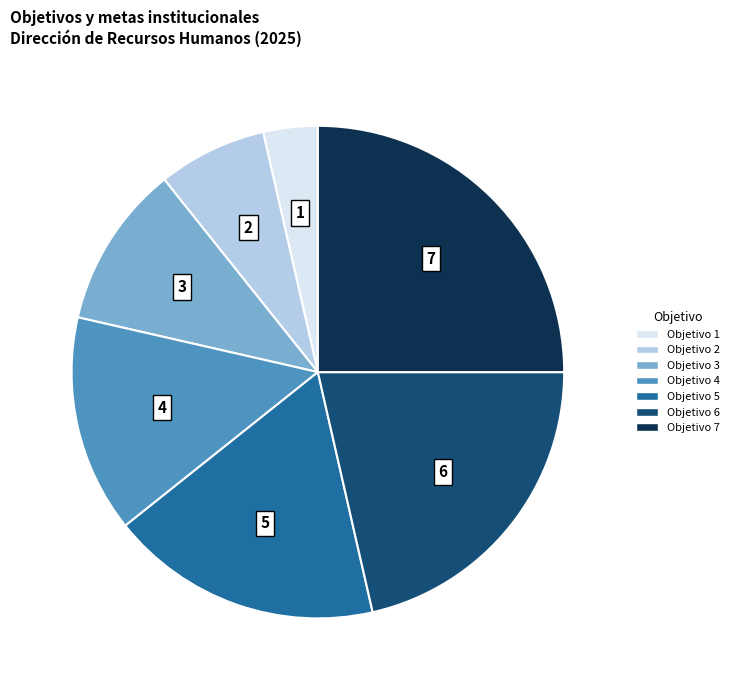

Is there a majority slice in this chart?

No